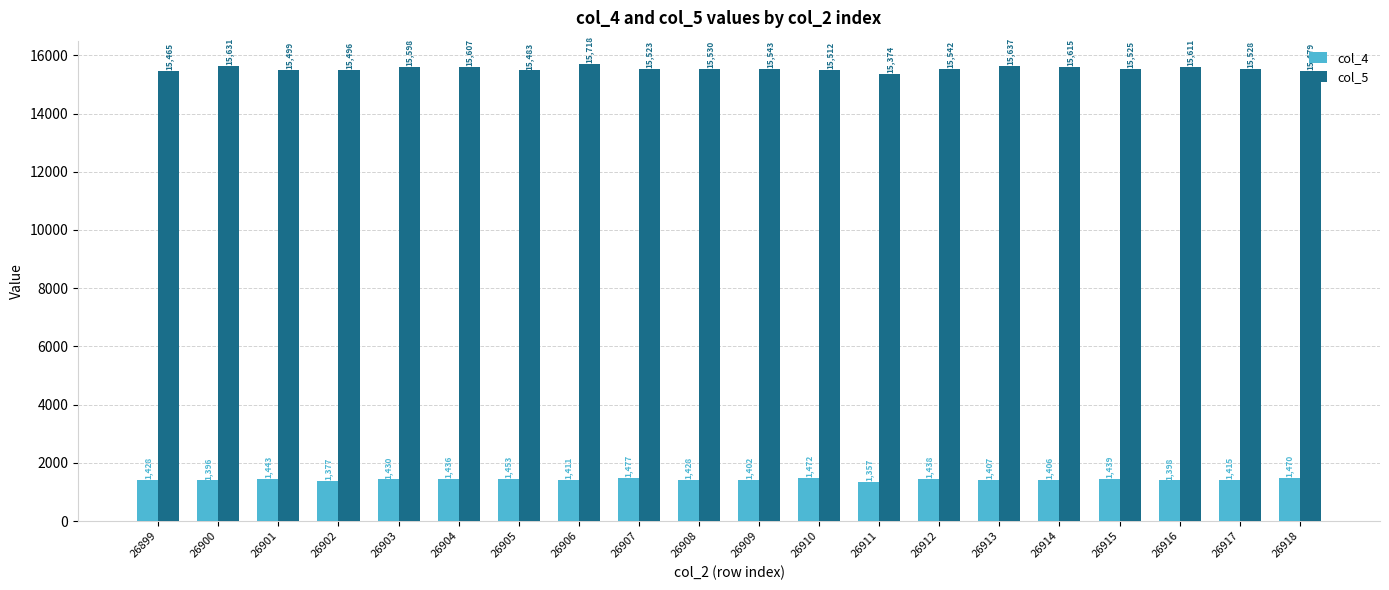

Which series changed the most between 26902 and 26903?

col_5